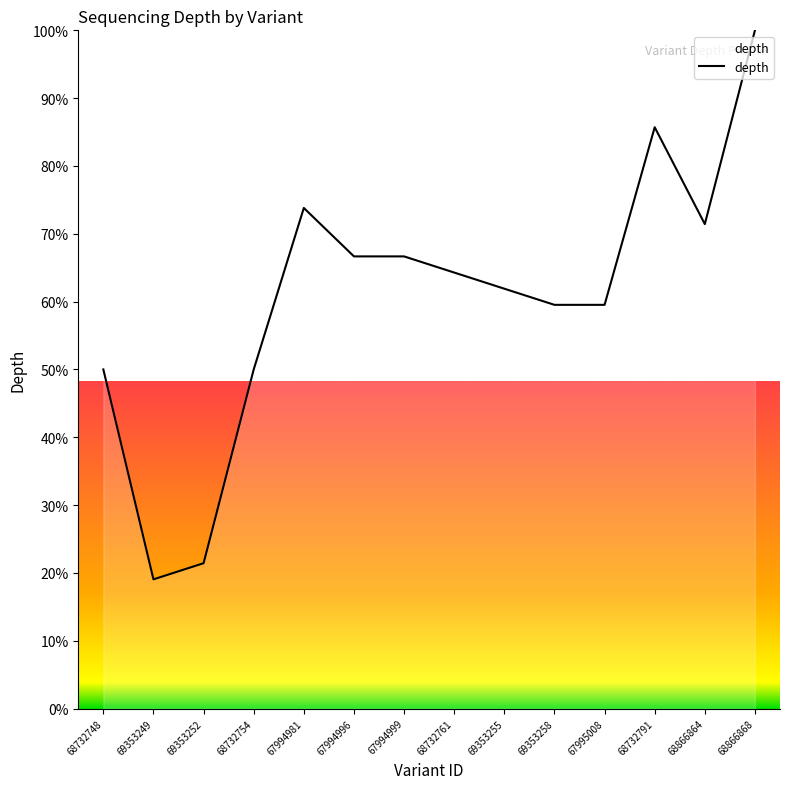

Reading left to right, list all the values displayed in this chart.

50.0	19.0	21.4	50.0	73.8	66.7	66.7	64.3	61.9	59.5	59.5	85.7	71.4	100.0